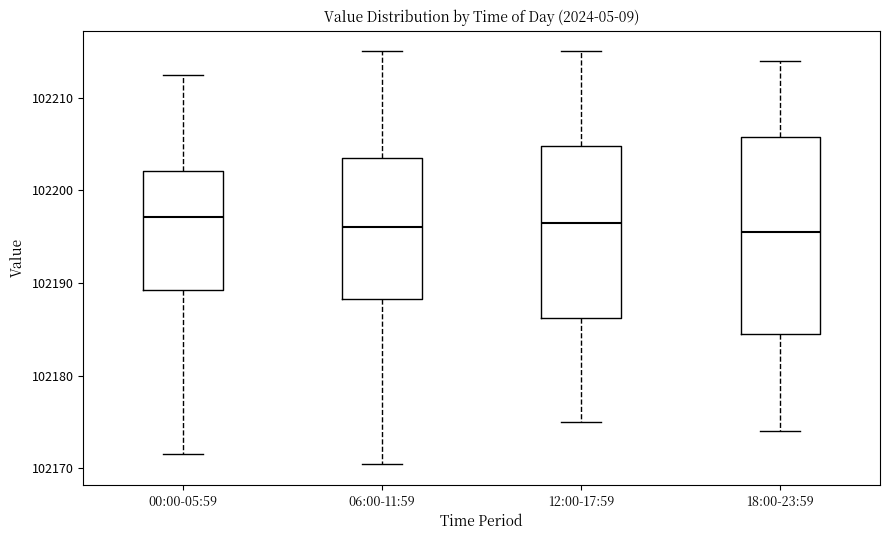

Reading left to right, transcribe this box plot: for each box, give where its median line is, the range the box spans, and where its two whiskers end, as read against the y-axis. The values are not printed on the chart, so give them approximately, as read against the axis.

00:00-05:59: median 102197, box 102189 to 102202, whiskers 102172 to 102212
06:00-11:59: median 102196, box 102188 to 102204, whiskers 102170 to 102215
12:00-17:59: median 102197, box 102186 to 102205, whiskers 102175 to 102215
18:00-23:59: median 102196, box 102185 to 102206, whiskers 102174 to 102214